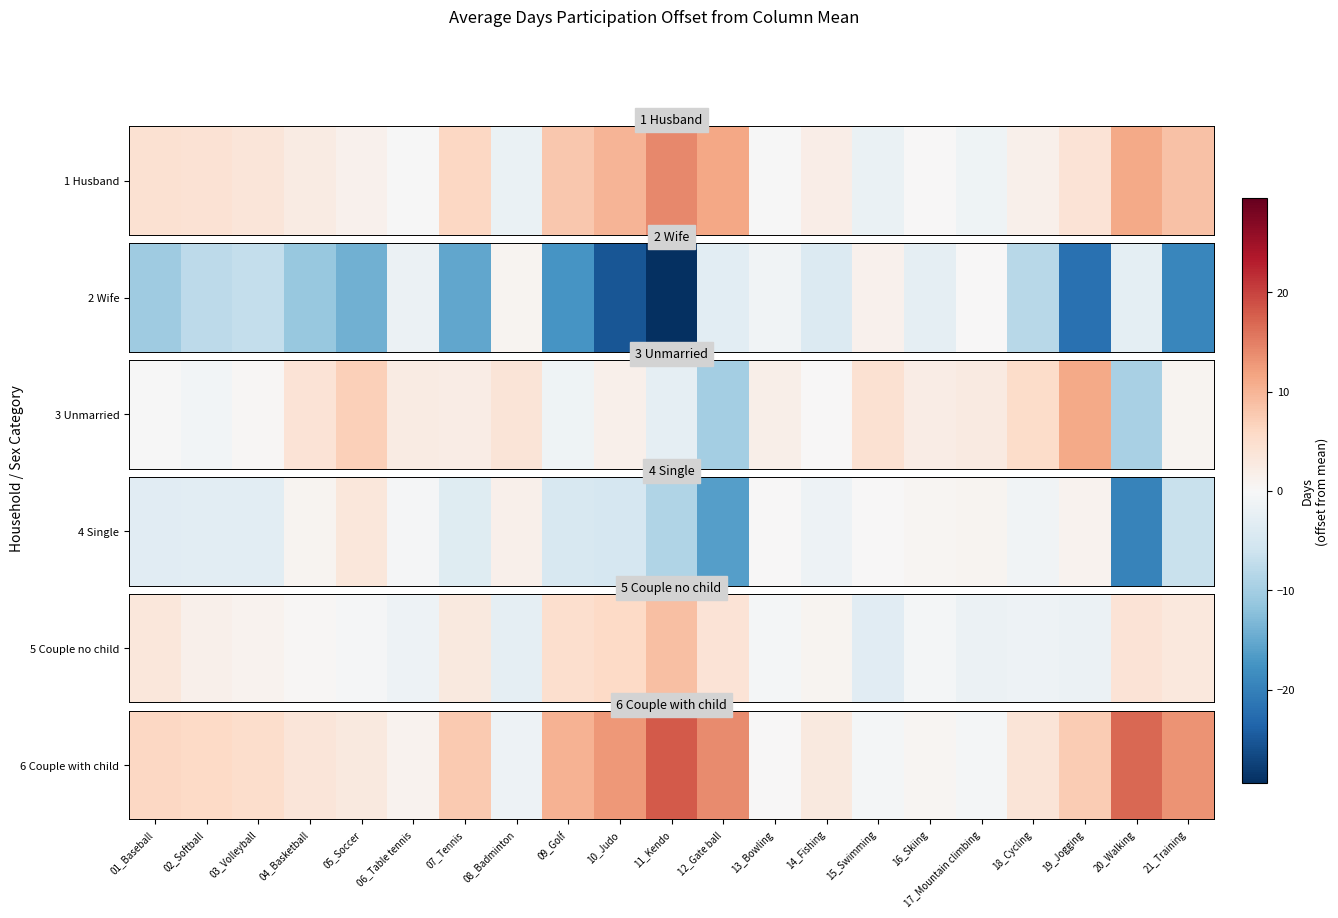

What value does the data have at 21_Training?

13.1